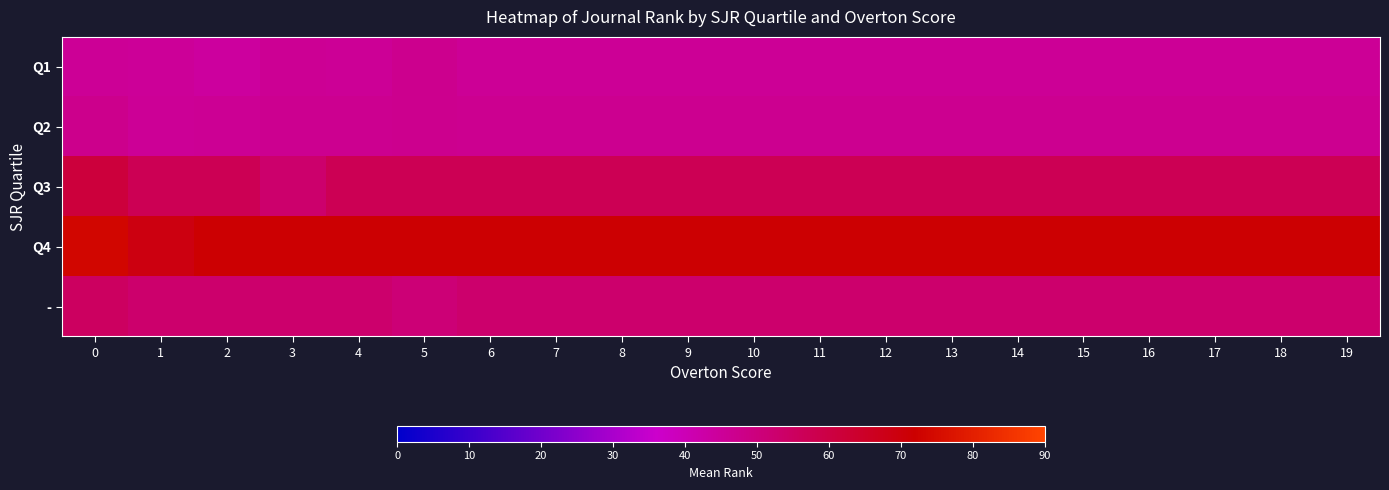

Reading left to right, transcribe all the data shown in this chart.

Q1: 0=45.5	1=45.0	2=44.0	3=46.0	4=45.5	5=47.0	6=45.5	7=45.5	8=45.5	9=45.5	10=45.5	11=45.5	12=45.5	13=45.5	14=45.5	15=45.5	16=45.5	17=45.5	18=45.5	19=45.5
Q2: 0=47.3	1=45.5	2=46.0	3=46.5	4=46.5	5=47.0	6=46.5	7=46.5	8=46.5	9=46.5	10=46.5	11=46.5	12=46.5	13=46.5	14=46.5	15=46.5	16=46.5	17=46.5	18=46.5	19=46.5
Q3: 0=61.3	1=57.2	2=57.2	3=53.0	4=57.2	5=57.2	6=57.2	7=57.2	8=57.2	9=57.2	10=57.2	11=57.2	12=57.2	13=57.2	14=57.2	15=57.2	16=57.2	17=57.2	18=57.2	19=57.2
Q4: 0=73.7	1=69.0	2=71.4	3=71.4	4=71.4	5=71.4	6=71.4	7=71.4	8=71.4	9=71.4	10=71.4	11=71.4	12=71.4	13=71.4	14=71.4	15=71.4	16=71.4	17=71.4	18=71.4	19=71.4
-: 0=55.0	1=53.0	2=53.0	3=53.0	4=53.0	5=51.0	6=53.0	7=53.0	8=53.0	9=53.0	10=53.0	11=53.0	12=53.0	13=53.0	14=53.0	15=53.0	16=53.0	17=53.0	18=53.0	19=53.0